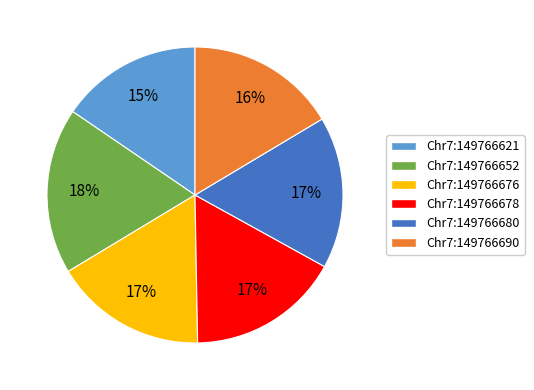

Is the sum of Chr7:149766690 and Chr7:149766680 greater than half?

No